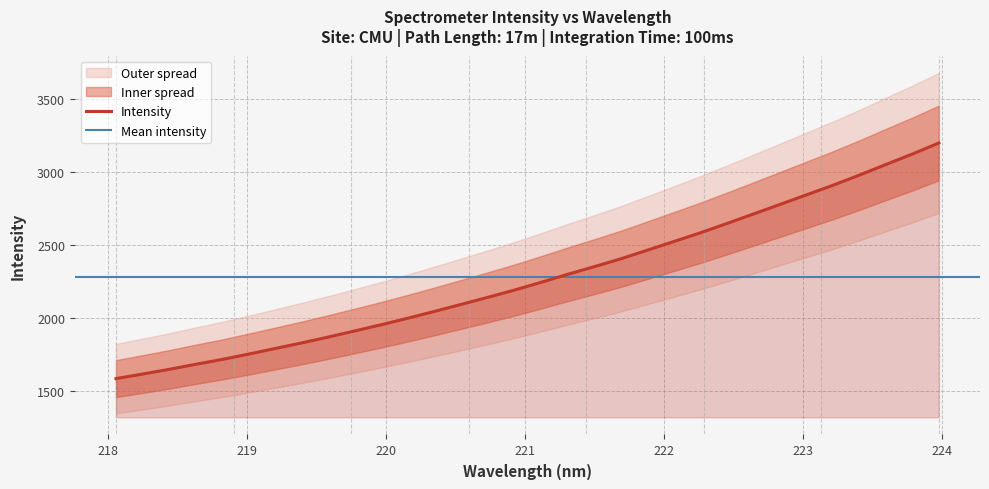

What is the maximum value for Intensity?

3198.4